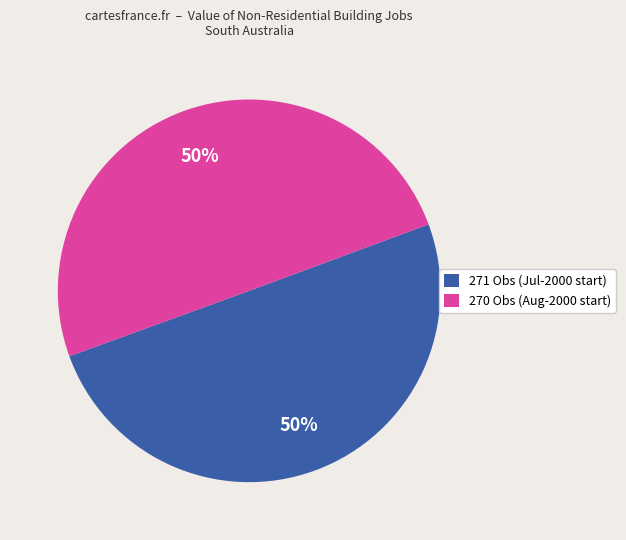

To the nearest percent, what portion does 271 Obs (Jul-2000 start) represent?

50%